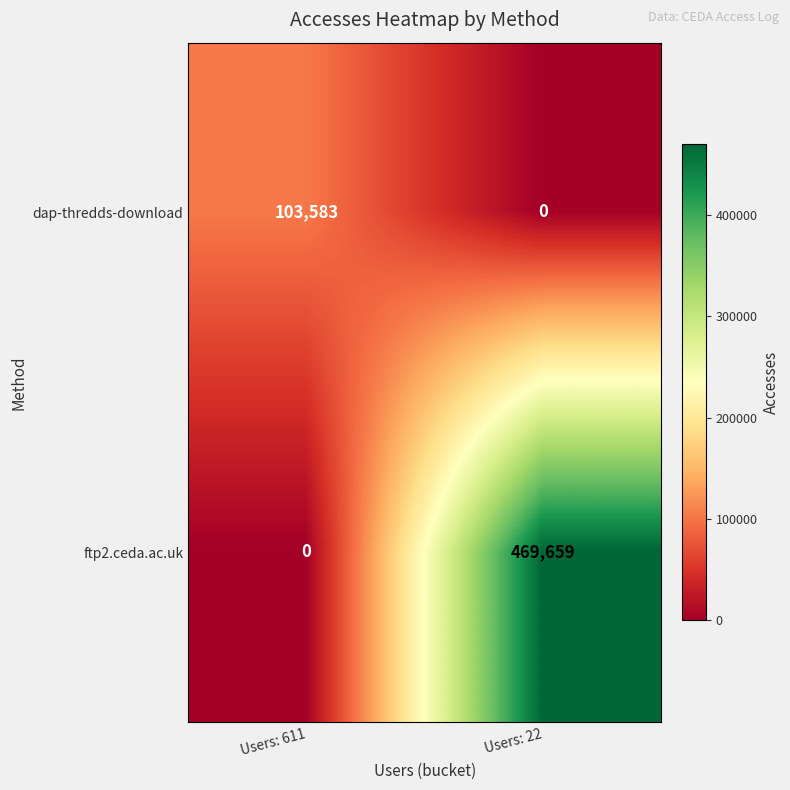

Which series has the largest total across all categories?

ftp2.ceda.ac.uk